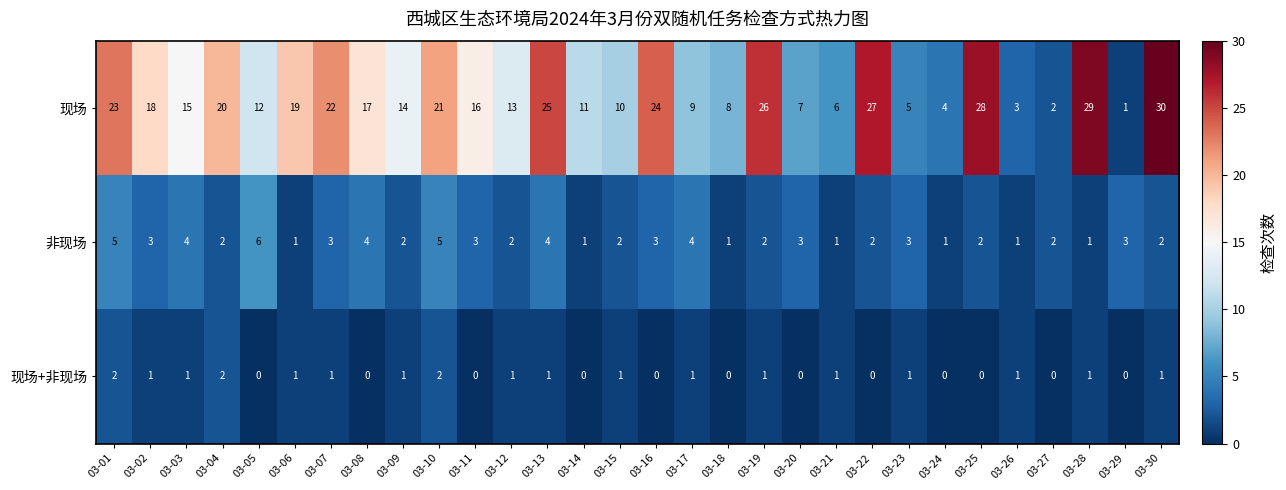

Rank the categories by 现场 value from highest to lowest.

03-30, 03-28, 03-25, 03-22, 03-19, 03-13, 03-16, 03-01, 03-07, 03-10, 03-04, 03-06, 03-02, 03-08, 03-11, 03-03, 03-09, 03-12, 03-05, 03-14, 03-15, 03-17, 03-18, 03-20, 03-21, 03-23, 03-24, 03-26, 03-27, 03-29